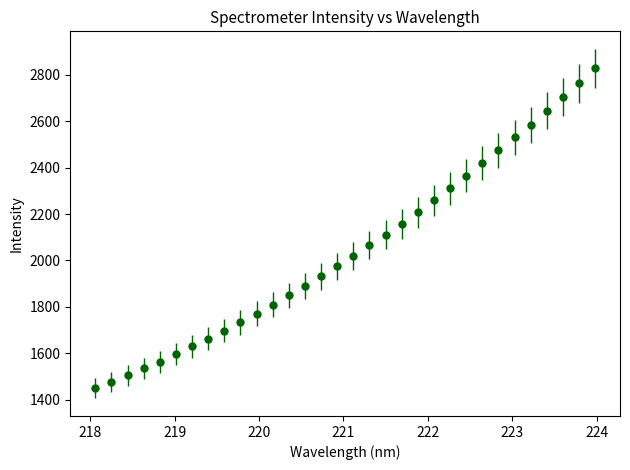

What is the minimum value shown in the chart?

1448.8